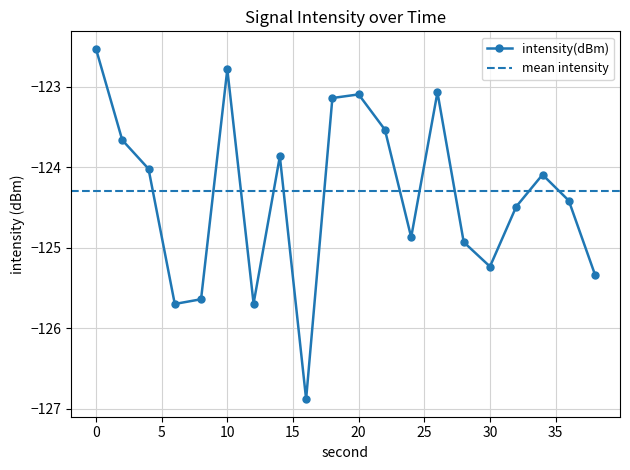

At which category does the data reach its first local peak?

10